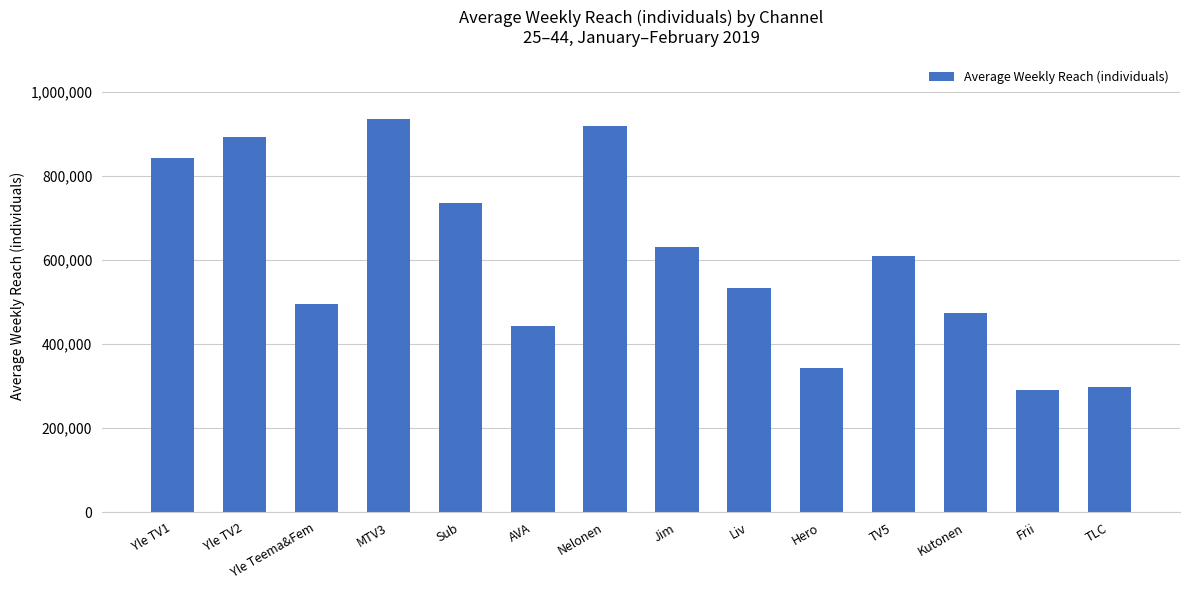

What is the difference between the values at TV5 and Jim?

20000